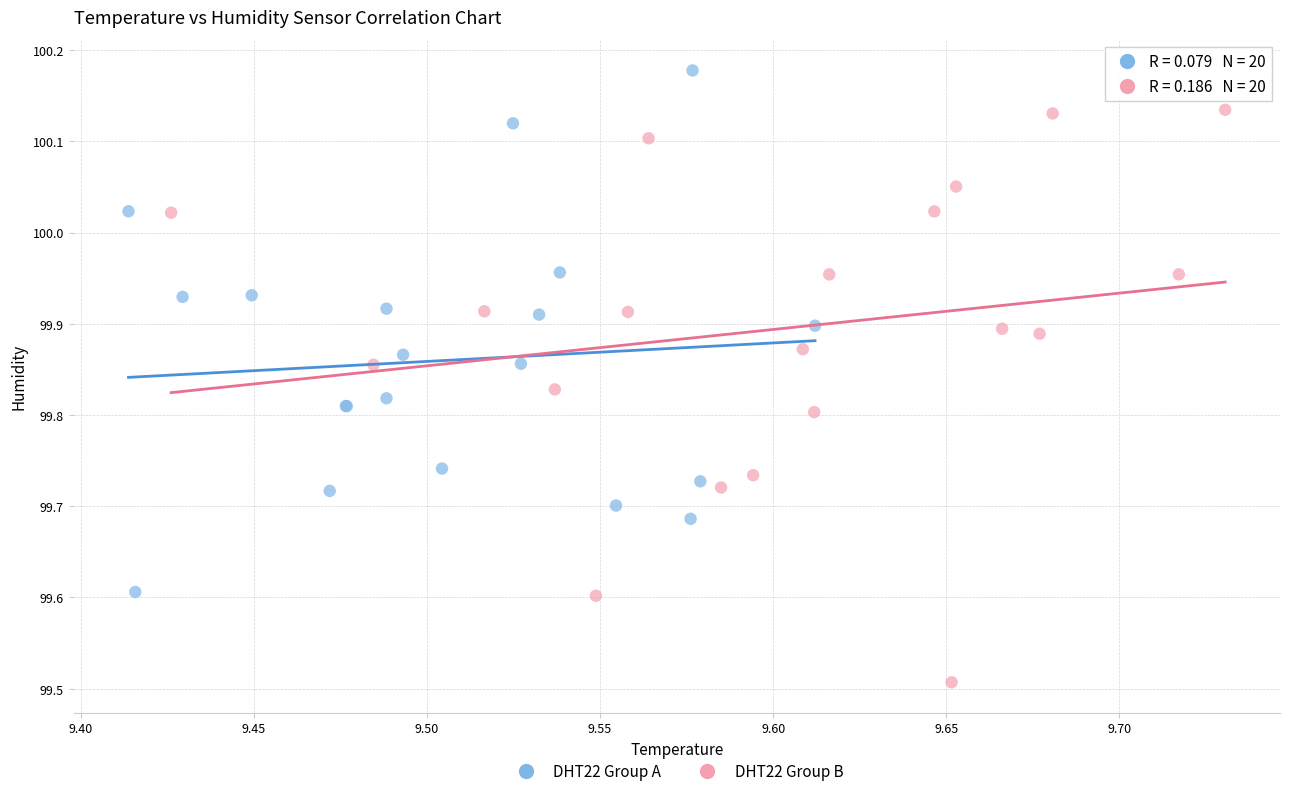

Which series has the largest Y range (max minus min)?

DHT22 Group B